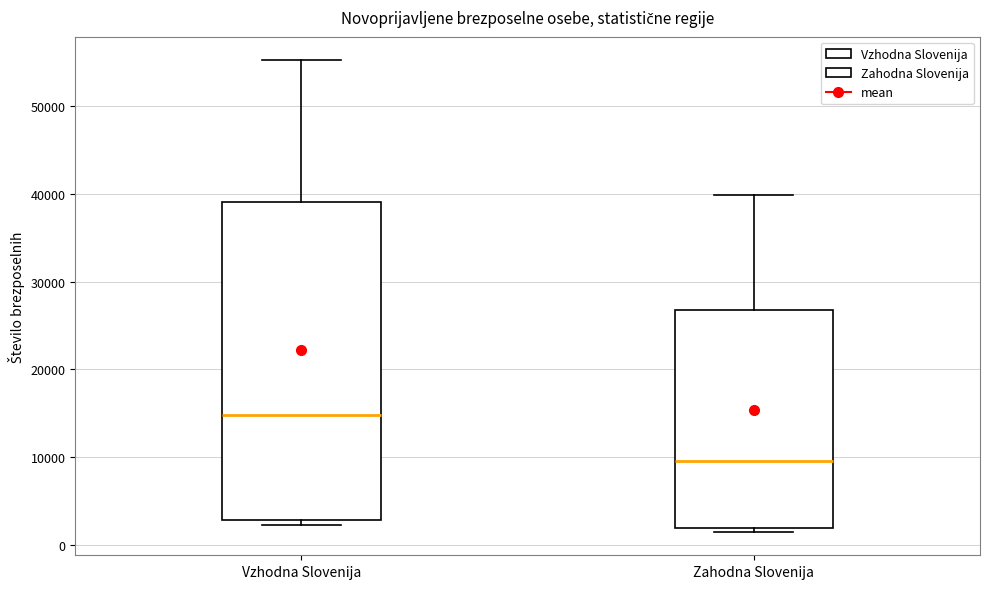

Where does the upper whisker of the box for Zahodna Slovenija end on the y-axis? The values are not printed on the chart, so give them approximately, as read against the axis.

40000